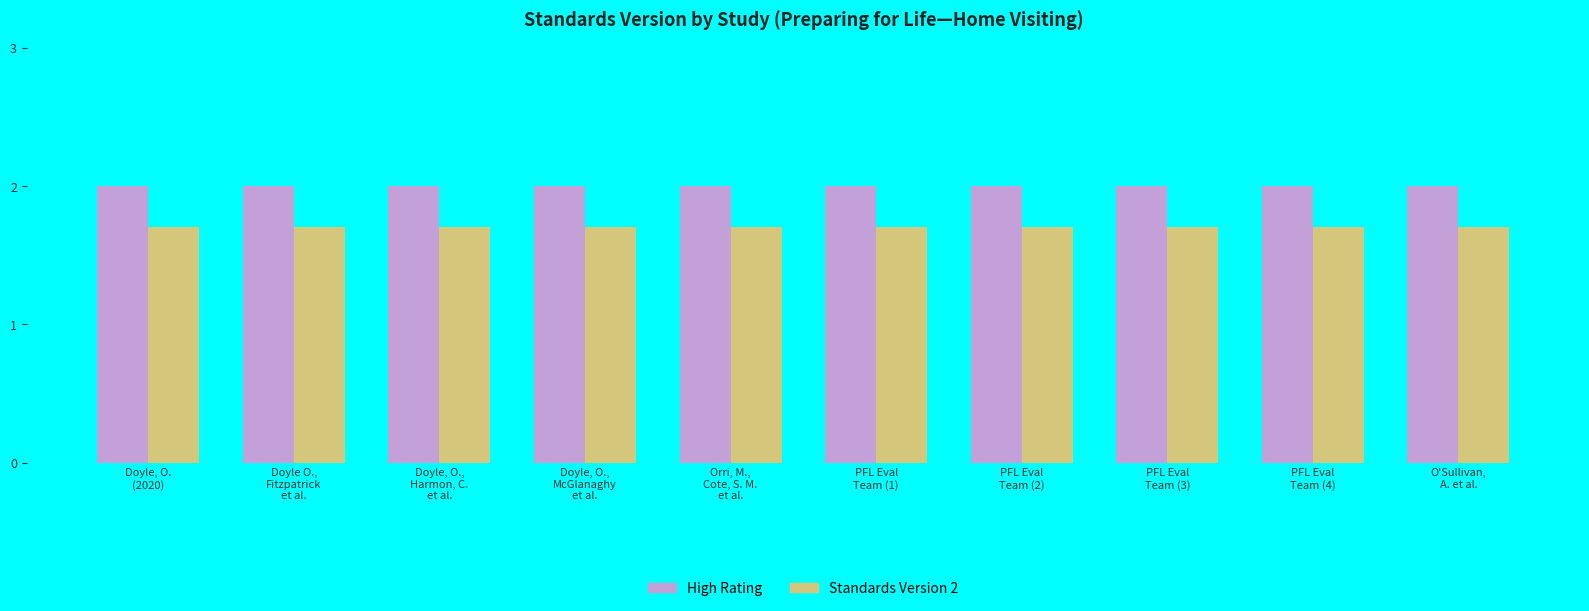

What is the smallest value displayed?

1.7